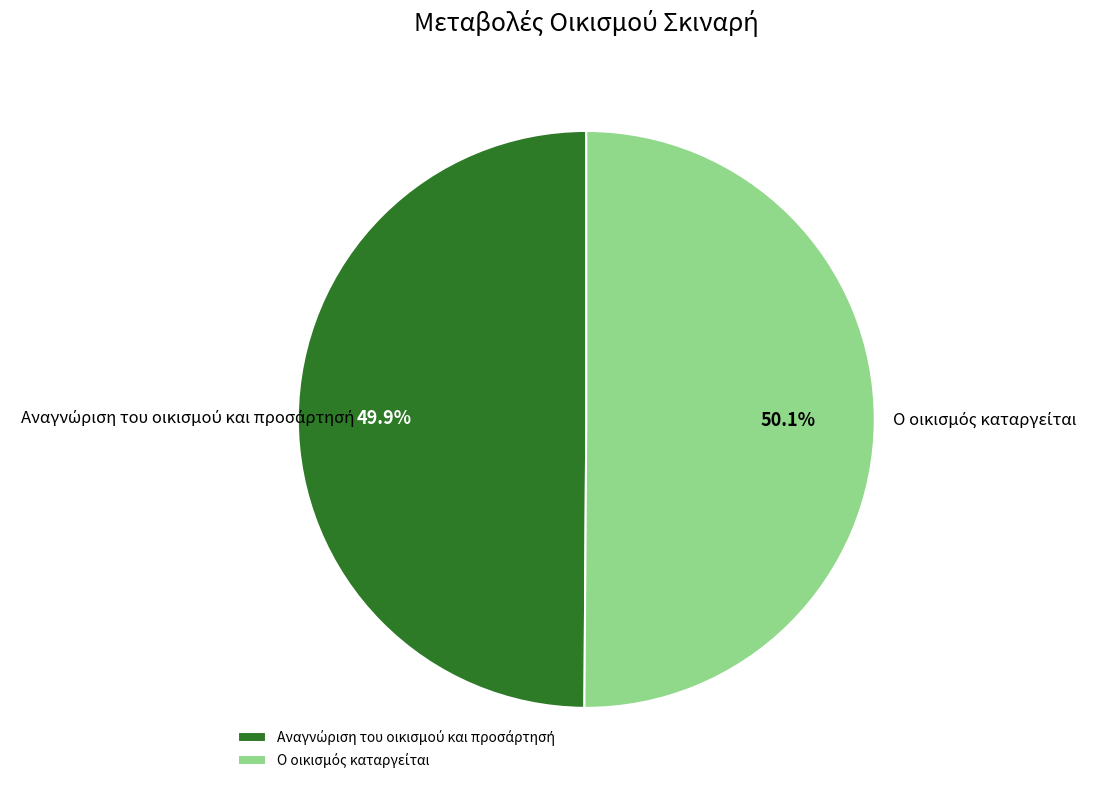

How many slices are in this pie chart?

2